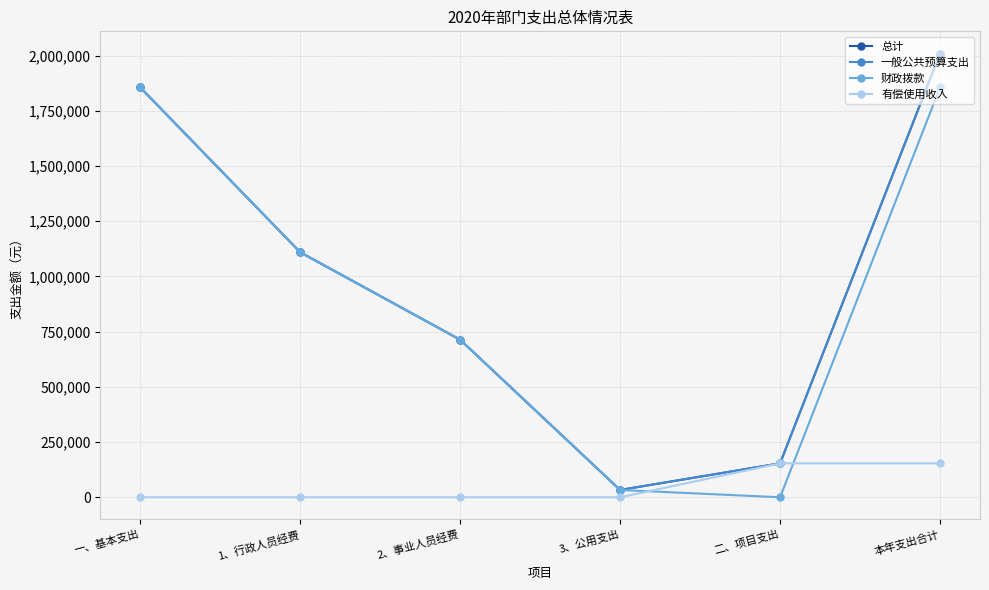

Is the value of 总计 at 二、项目支出 greater than the value of 有偿使用收入 at 2、事业人员经费?

Yes